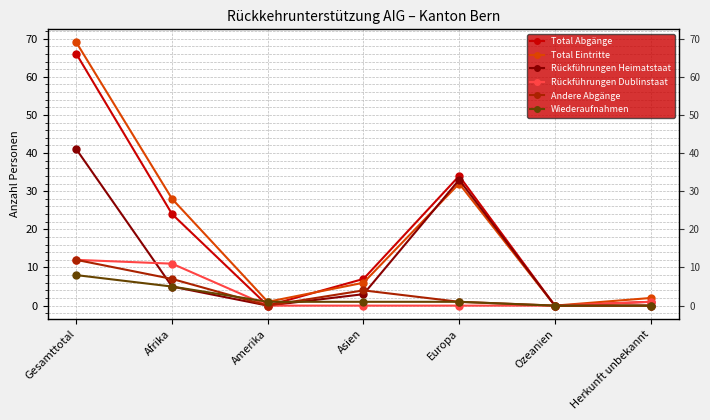

At which category does Total Eintritte reach its first local valley?

Amerika